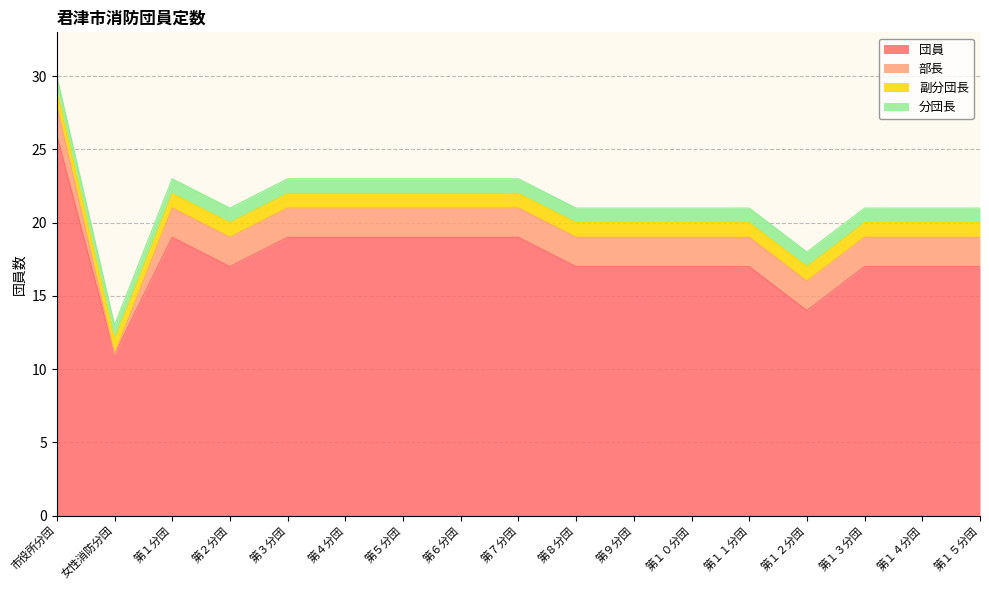

Which series has the widest spread of values?

団員